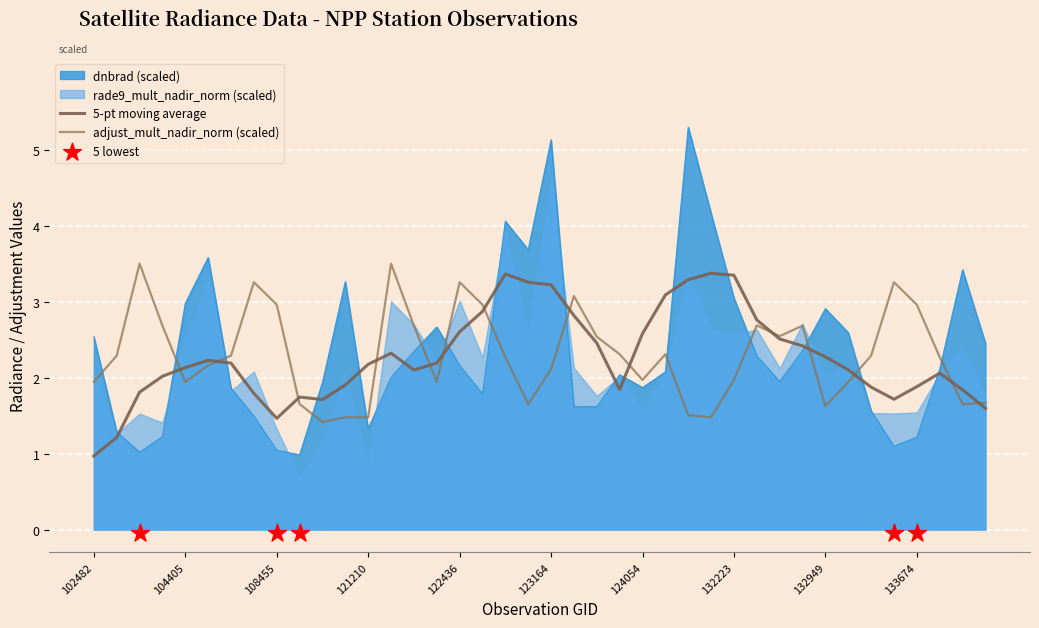

Which series contains the lowest Y value?

dnbrad